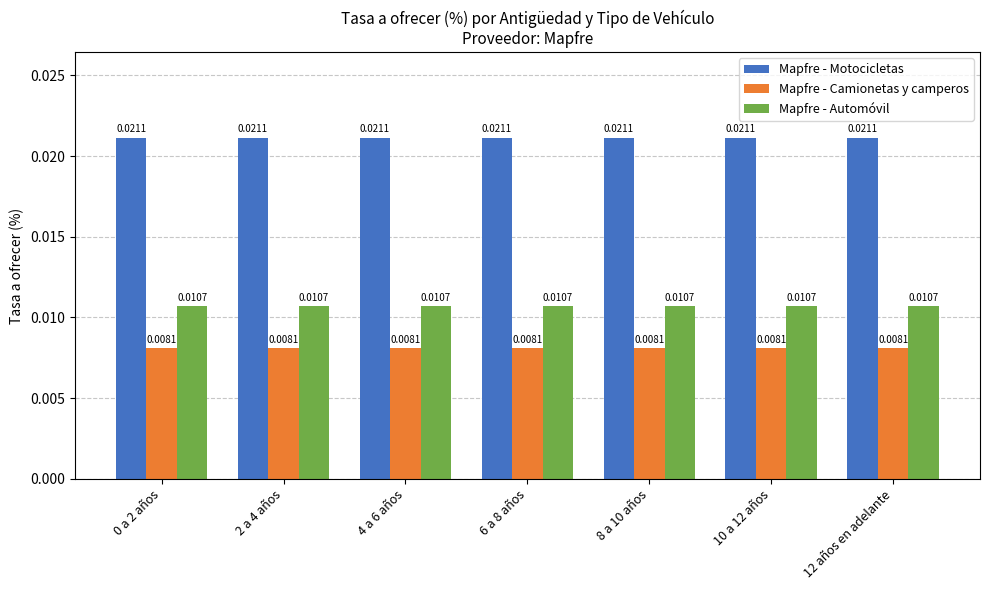

List the series in order of their overall mean, highest first.

Mapfre - Motocicletas, Mapfre - Automóvil, Mapfre - Camionetas y camperos